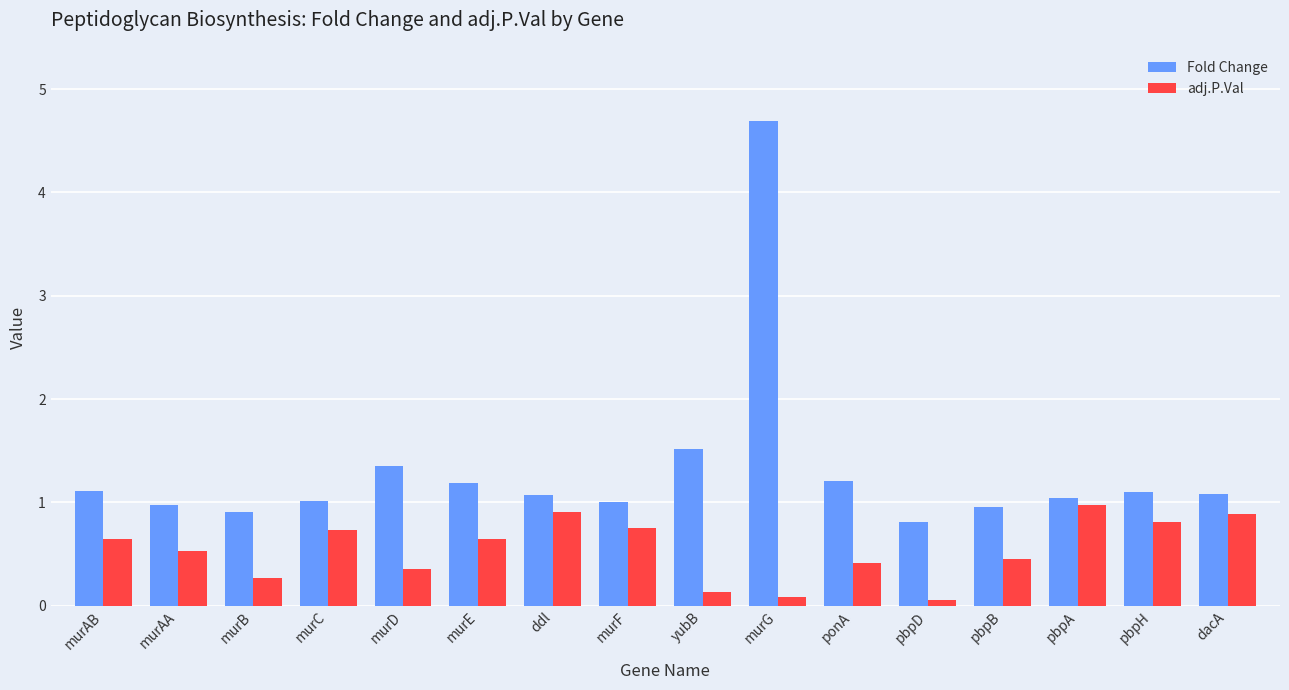

What value does the adj.P.Val series have at pbpB?

0.5